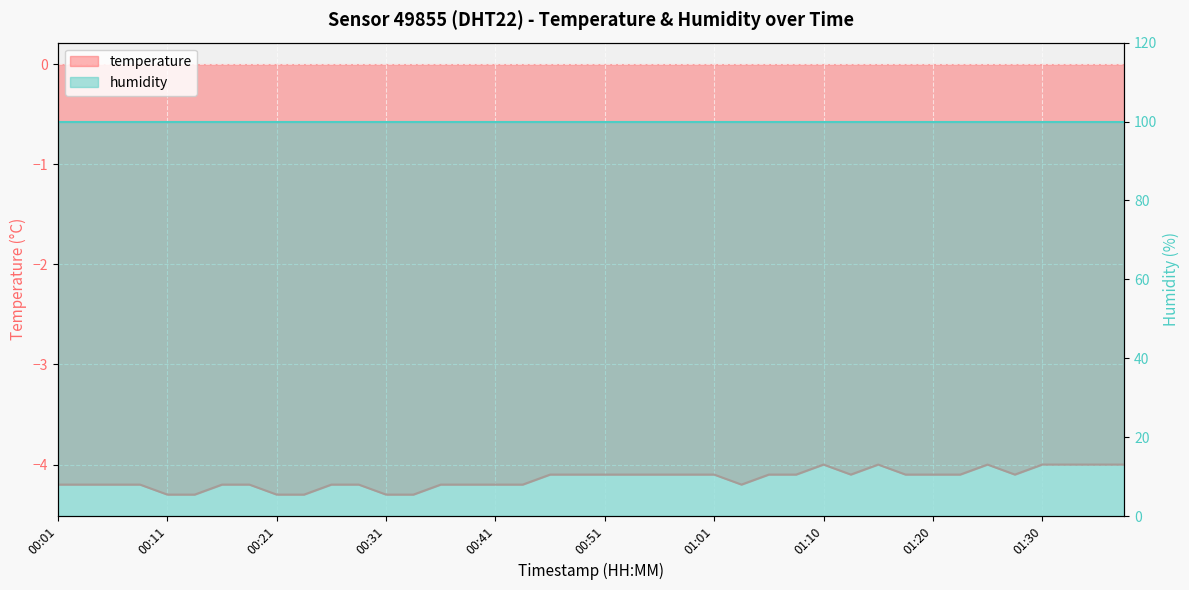

What is the difference between the second highest and minimum values?

0.3